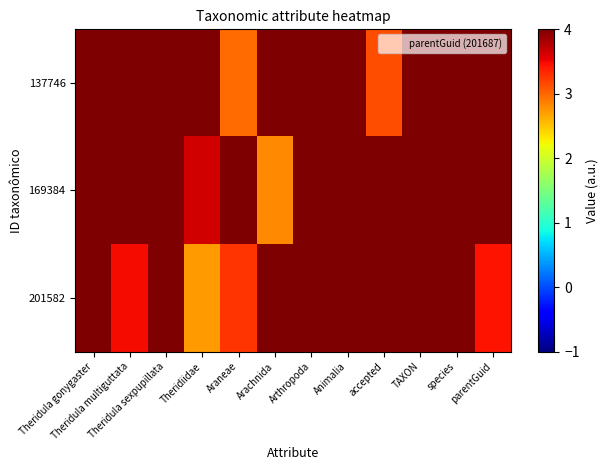

How many series are shown in this chart?

3